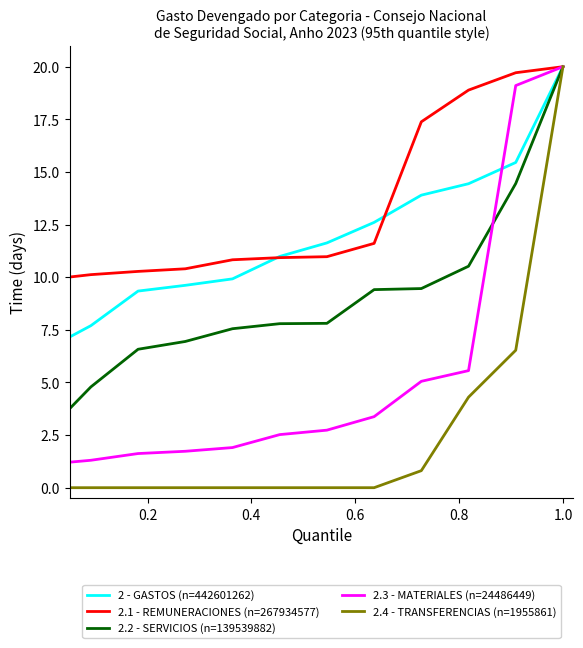

Which series has the largest range (max minus min)?

2.4 - TRANSFERENCIAS (n=1955861)